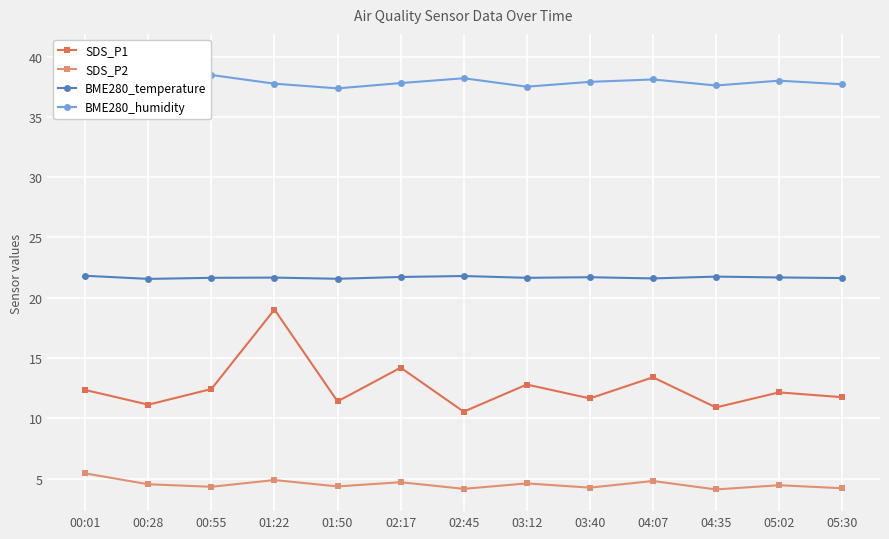

The BME280_temperature series shows 21.7 at 05:02. True or false?

True